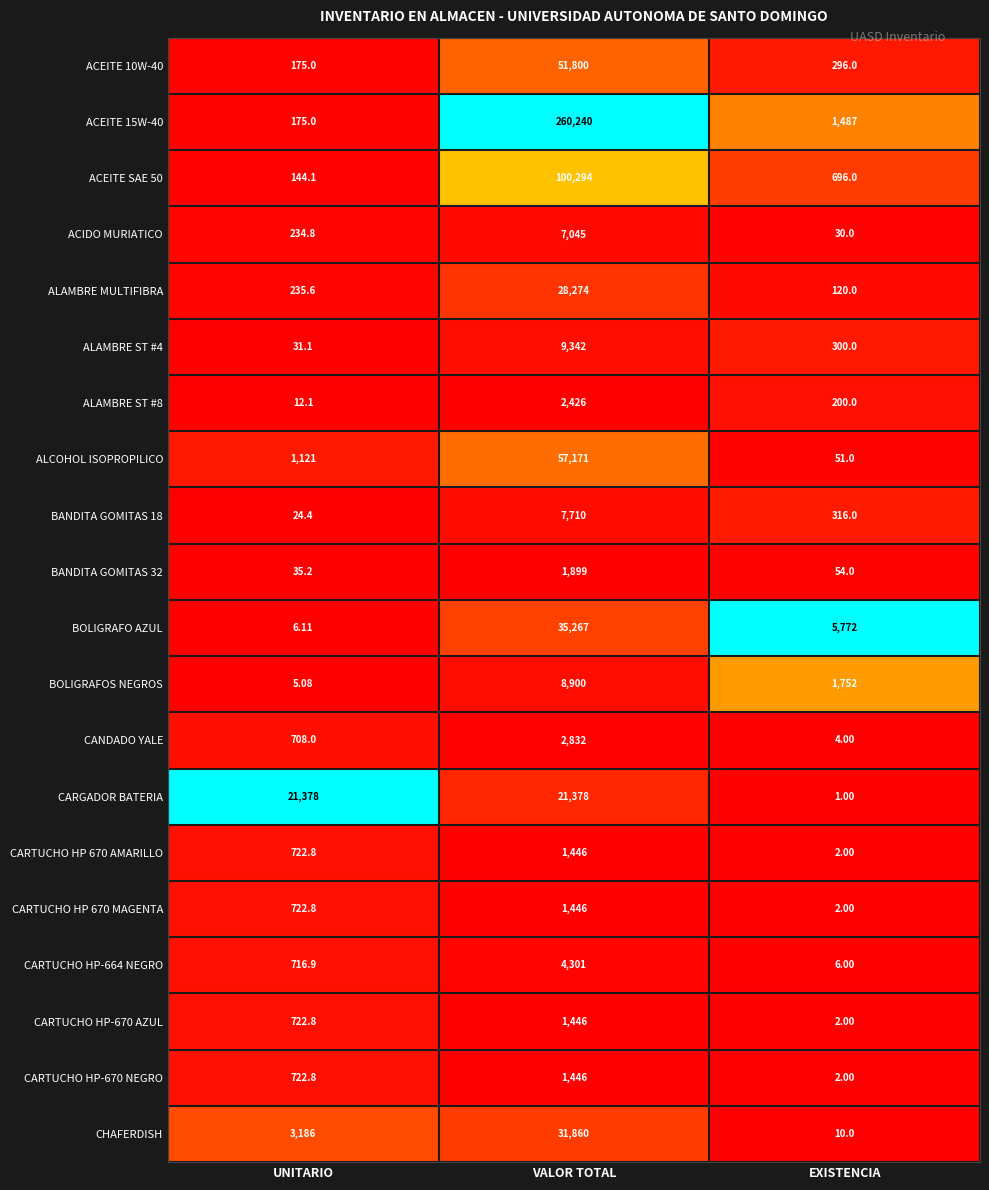

List the labels in order of BOLIGRAFO AZUL value, smallest first.

UNITARIO, EXISTENCIA, VALOR TOTAL